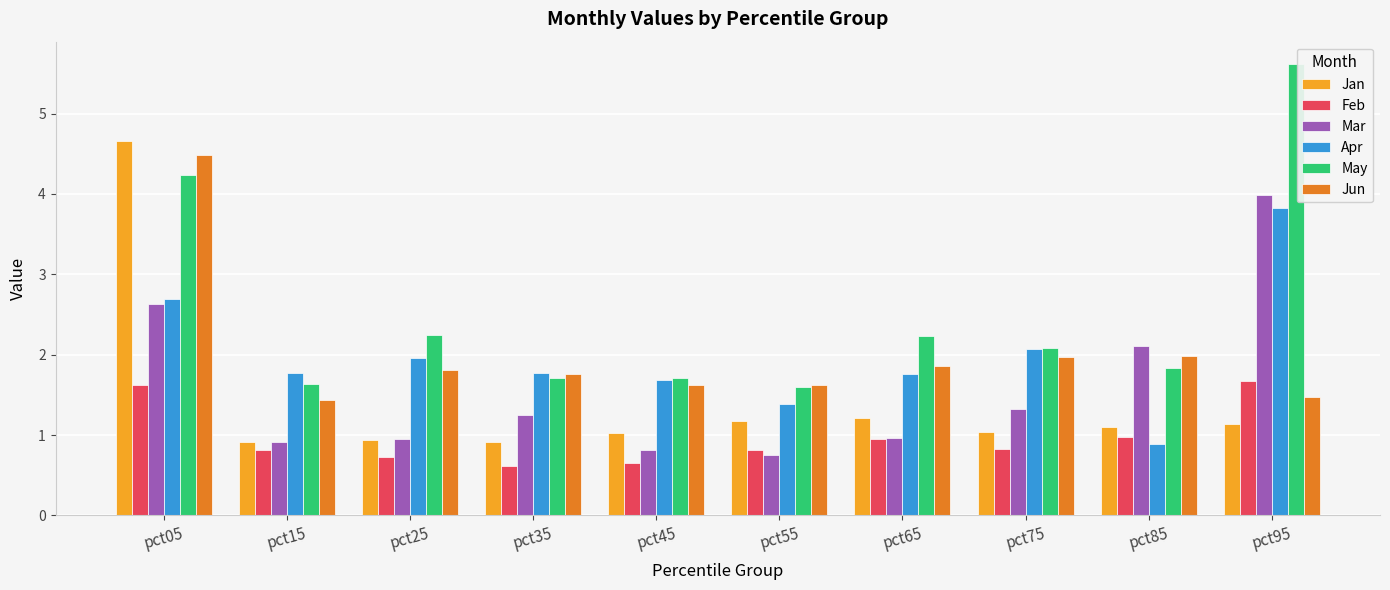

Count the number of categories in the chart.

10